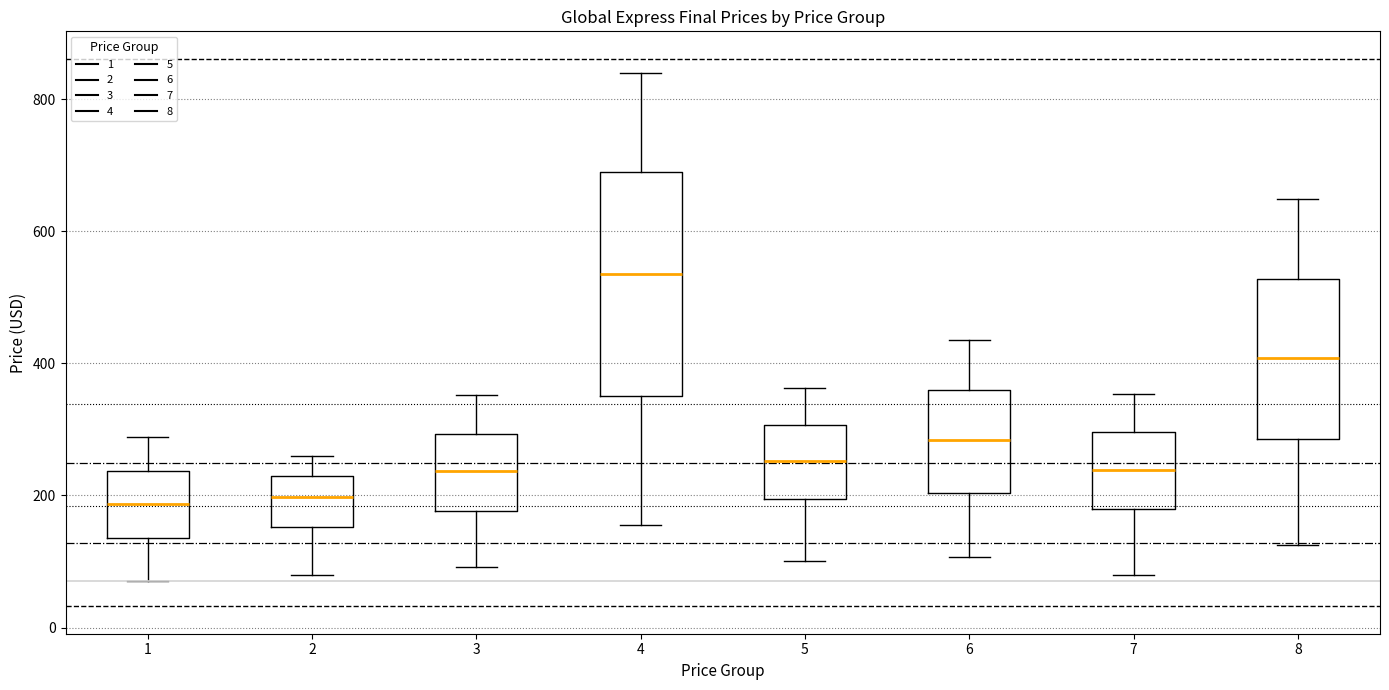

Reading left to right, read every box against the y-axis: the position of its median line, the range the box covers, and the ends of its whiskers. The values are not printed on the chart, so give them approximately, as read against the axis.

1: median 180, box 140 to 240, whiskers 80 to 280
2: median 200, box 160 to 220, whiskers 80 to 260
3: median 240, box 180 to 300, whiskers 100 to 360
4: median 540, box 360 to 680, whiskers 160 to 840
5: median 260, box 200 to 300, whiskers 100 to 360
6: median 280, box 200 to 360, whiskers 100 to 440
7: median 240, box 180 to 300, whiskers 80 to 360
8: median 400, box 280 to 520, whiskers 120 to 640